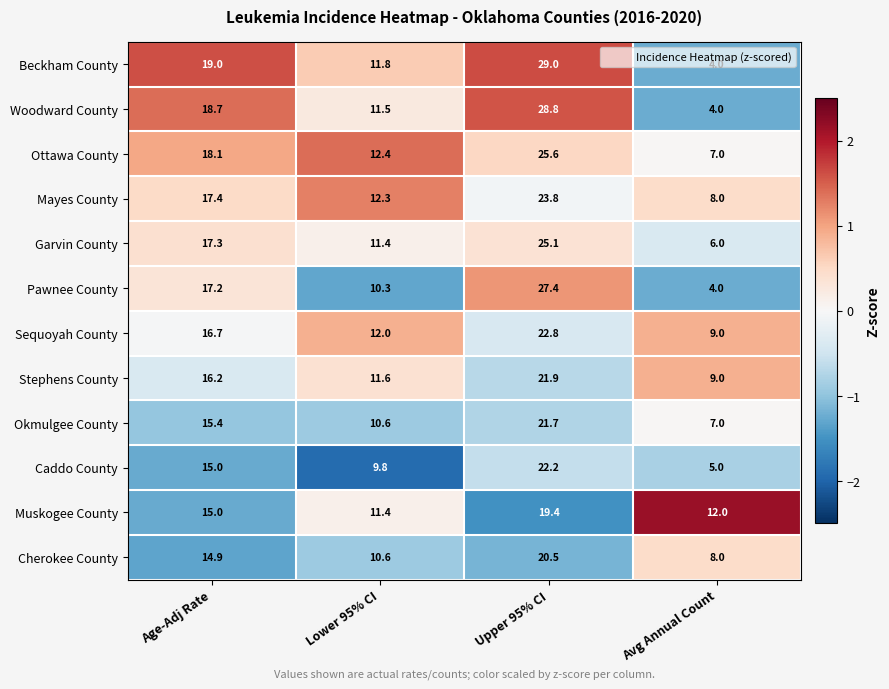

At which category does the chart reach its peak across all series?

Upper 95% CI